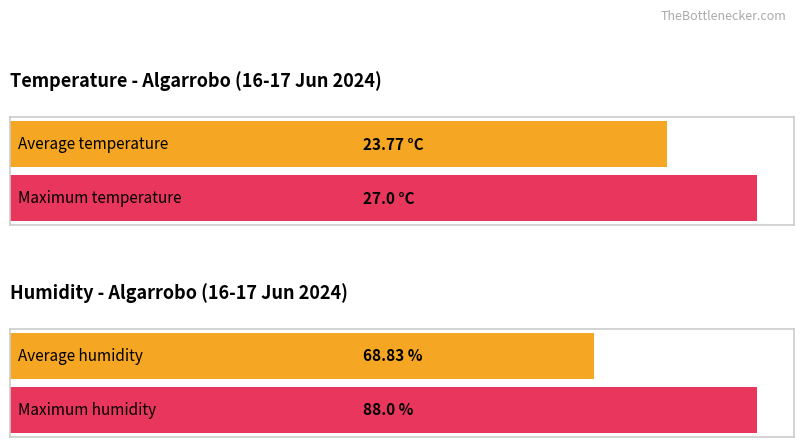

The Humidity (%) series shows 76.9 at 16:00. True or false?

False